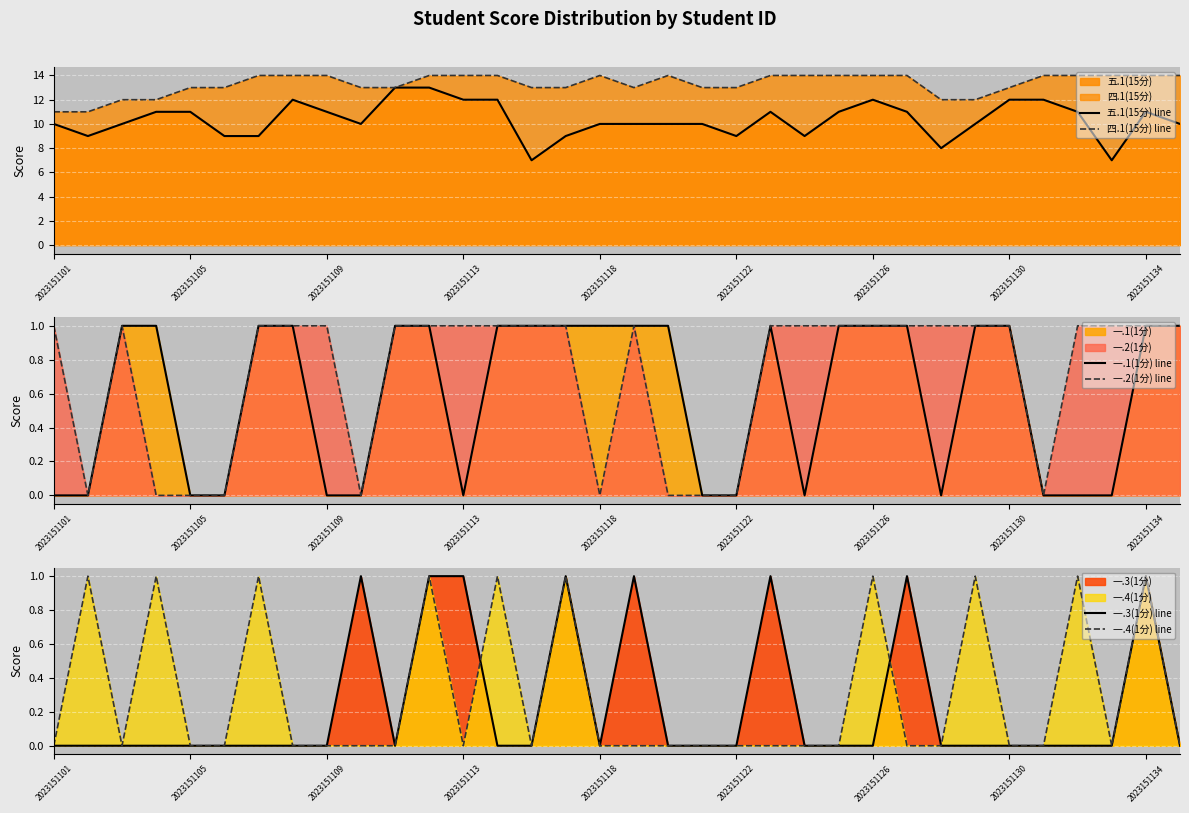

Reading right to left, list all the values displayed in this chart.

五.1(15分) line: 10	11	7	11	12	12	10	8	11	12	11	9	11	9	10	10	10	10	9	7	12	12	13	13	10	11	12	9	9	11	11	10	9	10
四.1(15分) line: 14	14	14	14	14	13	12	12	14	14	14	14	14	13	13	14	13	14	13	13	14	14	14	13	13	14	14	14	13	13	12	12	11	11
一.1(1分) line: 1	1	0	0	0	1	1	0	1	1	1	0	1	0	0	1	1	1	1	1	1	0	1	1	0	0	1	1	0	0	1	1	0	0
一.2(1分) line: 1	1	1	1	0	1	1	1	1	1	1	1	1	0	0	0	1	0	1	1	1	1	1	1	0	1	1	1	0	0	0	1	0	1
一.3(1分) line: 0	1	0	0	0	0	0	0	1	0	0	0	1	0	0	0	1	0	1	0	0	1	1	0	1	0	0	0	0	0	0	0	0	0
一.4(1分) line: 0	1	0	1	0	0	1	0	0	1	0	0	0	0	0	0	0	0	1	0	1	0	1	0	0	0	0	1	0	0	1	0	1	0